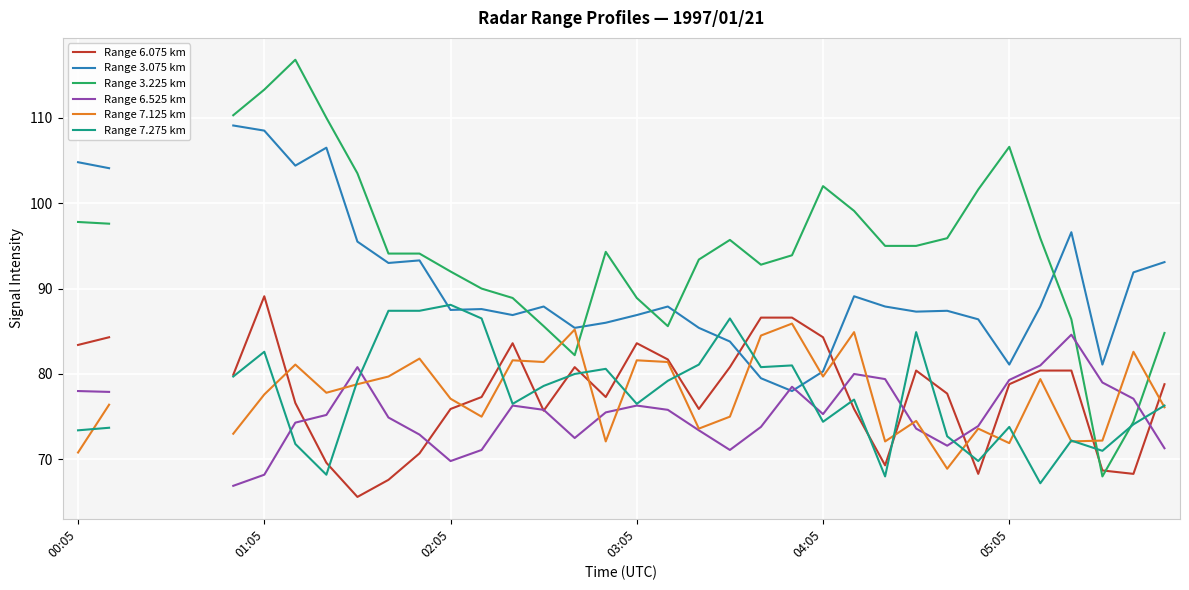

List the series in order of their peak value, lowest first.

Range 6.525 km, Range 7.125 km, Range 7.275 km, Range 6.075 km, Range 3.075 km, Range 3.225 km